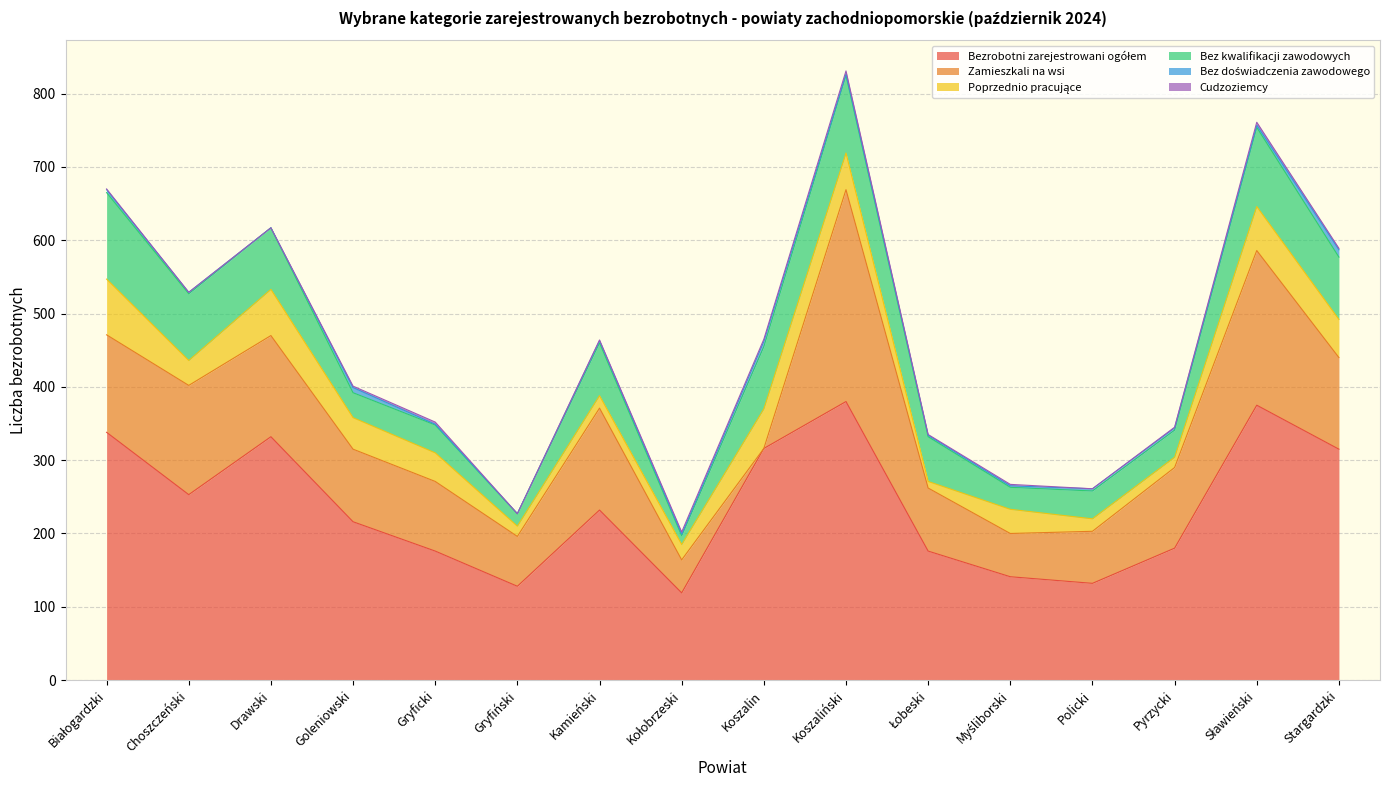

Reading left to right, list all the values displayed in this chart.

Bezrobotni zarejestrowani ogółem: 338	253	332	216	176	128	232	119	316	380	176	141	132	180	375	315
Zamieszkali na wsi: 133	149	138	99	95	68	139	45	0	289	86	59	71	110	211	125
Poprzednio pracujące: 76	34	63	43	39	14	17	21	54	50	9	33	17	14	60	52
Bez kwalifikacji zawodowych: 118	91	84	34	38	17	72	12	85	106	61	30	38	37	108	85
Bez doświadczenia zawodowego: 4	2	0	7	1	0	3	2	7	2	2	2	3	3	3	10
Cudzoziemcy: 1	0	0	2	3	0	1	3	3	4	1	2	0	1	4	2